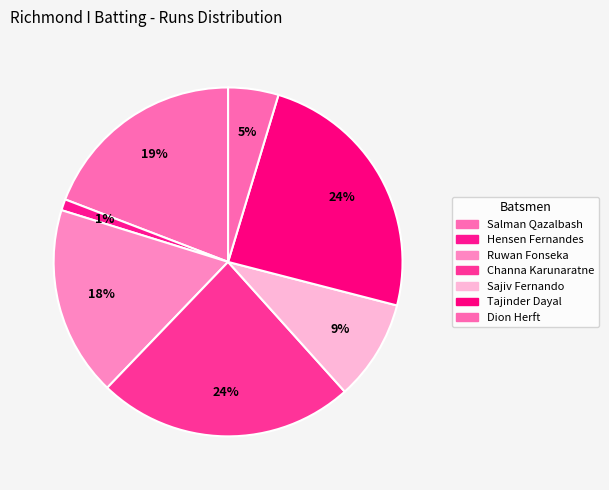

True or false: Tajinder Dayal accounts for 24% of the total.

True